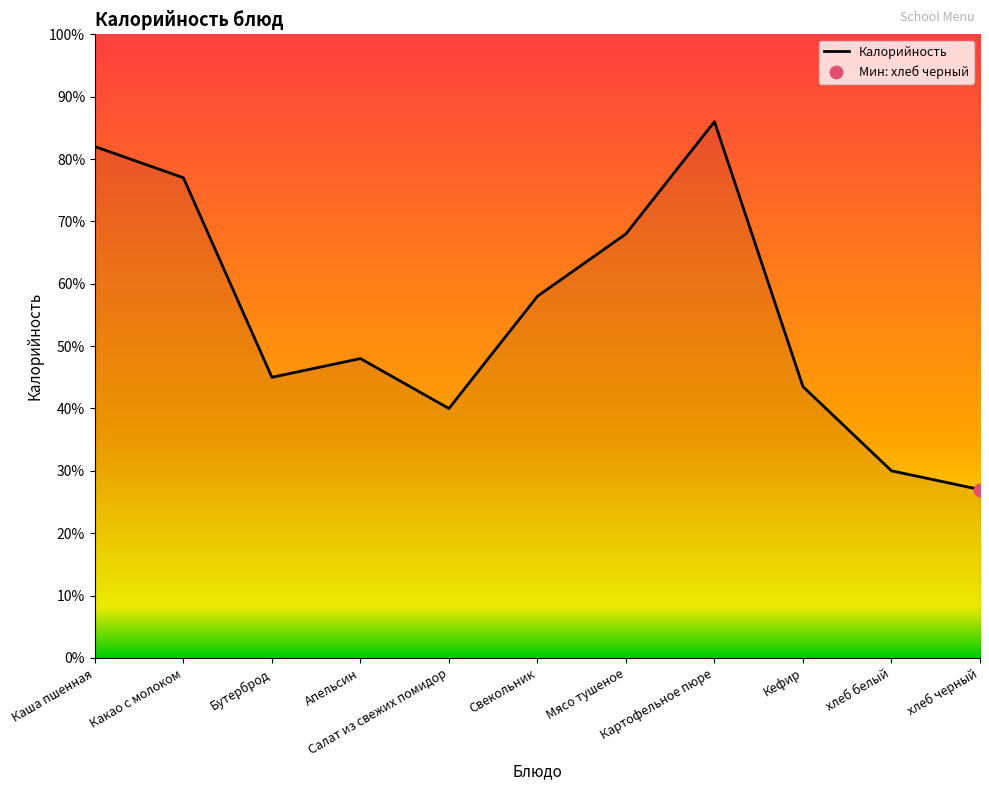

Approximately how many times larger is the value at хлеб белый compared to Салат из свежих помидор?

0.8